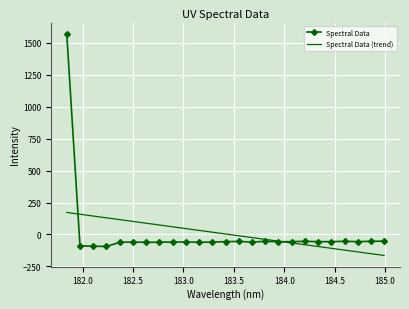

Reading right to left, extract all data points from this chart.

184.9911297472=-52.9	184.8600909338=-54.0	184.7290361848=-56.6	184.5979655002=-53.7	184.46687888=-56.9	184.3357763242=-56.6	184.2046578328=-53.9	184.0735234058=-56.8	183.9423730432=-57.0	183.811206745=-54.2	183.6800245112=-59.7	183.5488263418=-54.7	183.4176122368=-56.4	183.2863821962=-59.8	183.15513622=-61.5	183.0238743082=-58.5	182.8925964608=-59.6	182.7613026778=-60.9	182.6299929592=-62.1	182.498667305=-59.1	182.3673257152=-61.6	182.2359681898=-94.2	182.1045947288=-92.2	181.9732053322=-89.1	181.8418=1572.6